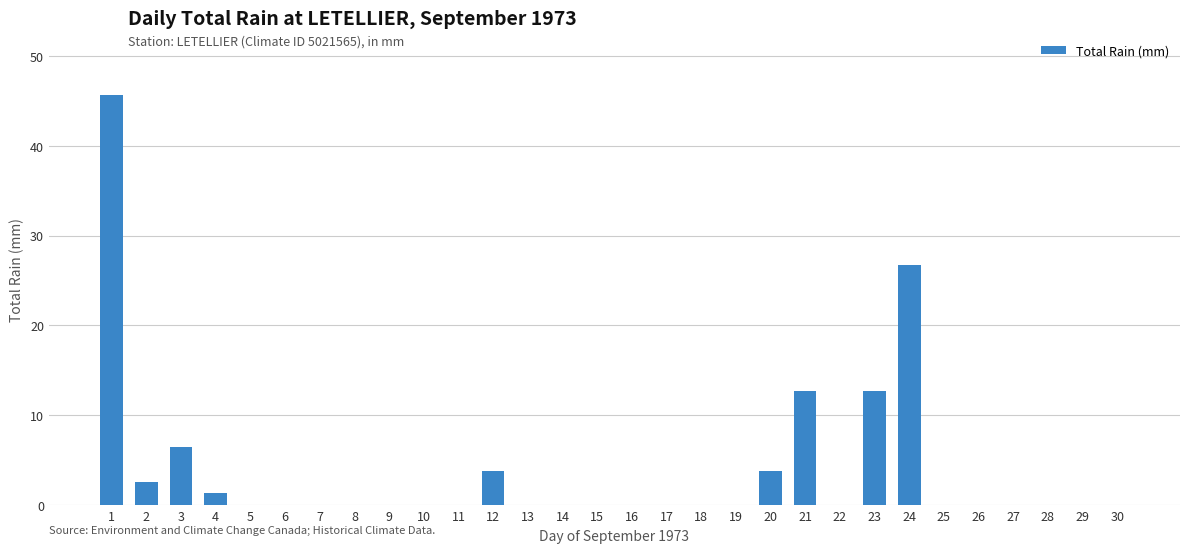

Are the bars horizontal?

No